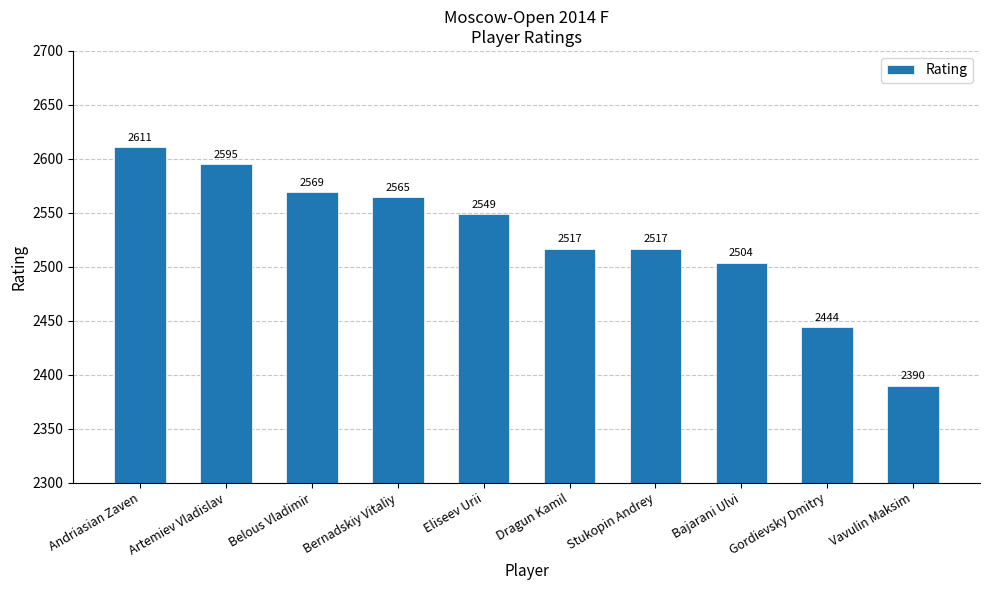

What is the value of the 10th bar from the left?

2390